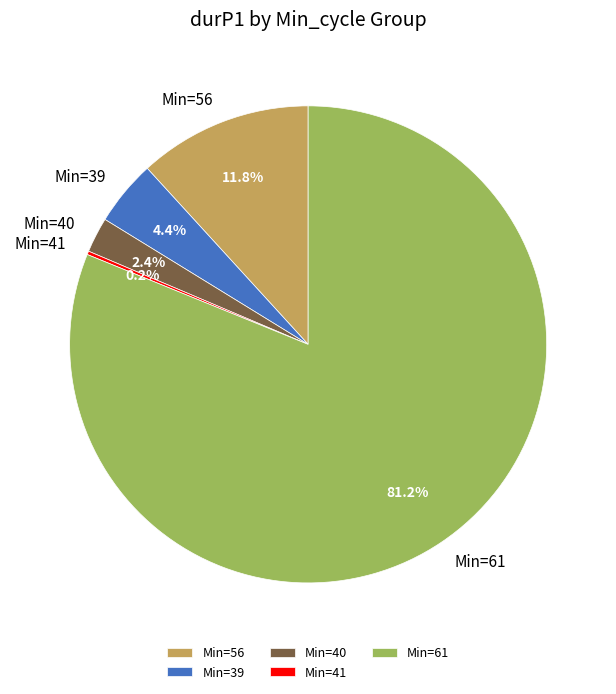

Which slice represents more than half of the pie?

Min=61